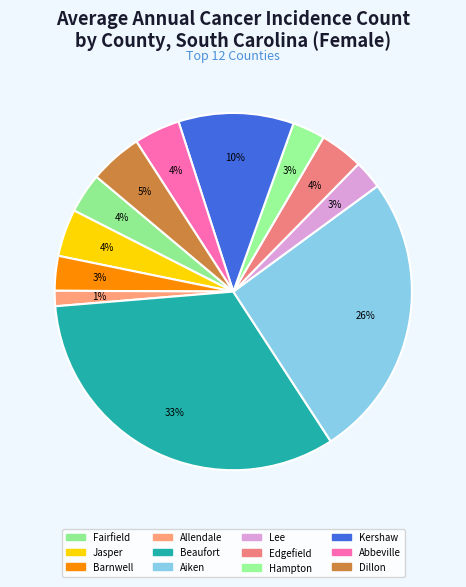

How many segments does this pie chart have?

12